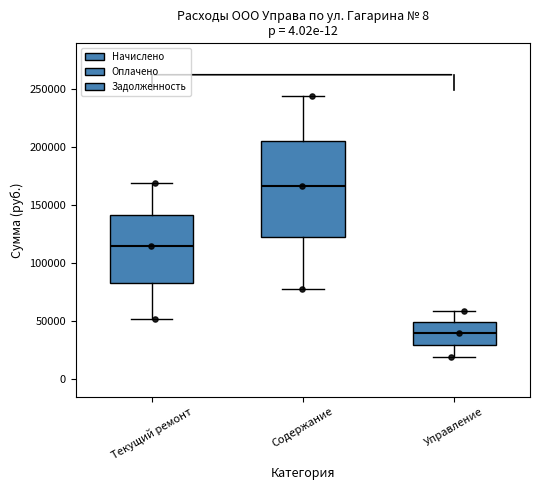

Reading left to right, read every box against the y-axis: the position of its median line, the range the box covers, and the ends of its whiskers. The values are not printed on the chart, so give them approximately, as read against the axis.

Текущий ремонт: median 115000, box 85000 to 140000, whiskers 50000 to 170000
Содержание: median 165000, box 120000 to 205000, whiskers 80000 to 245000
Управление: median 40000, box 30000 to 50000, whiskers 20000 to 60000